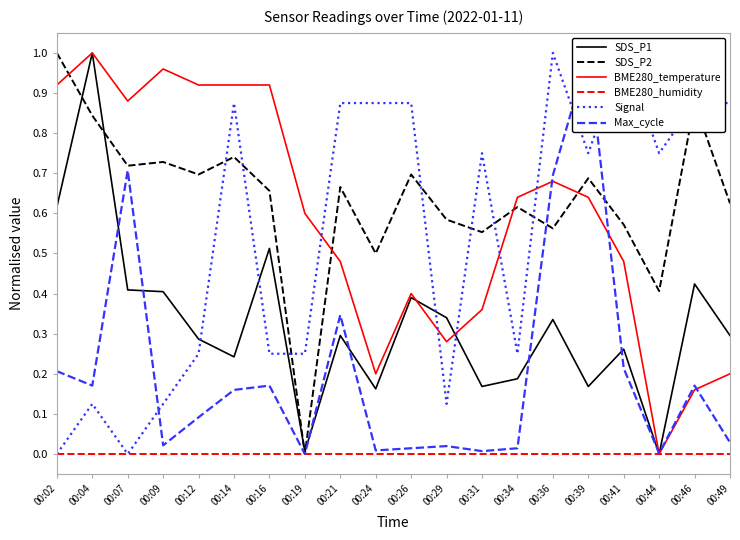

Between 00:14 and 00:44, which series saw the biggest shift?

BME280_temperature